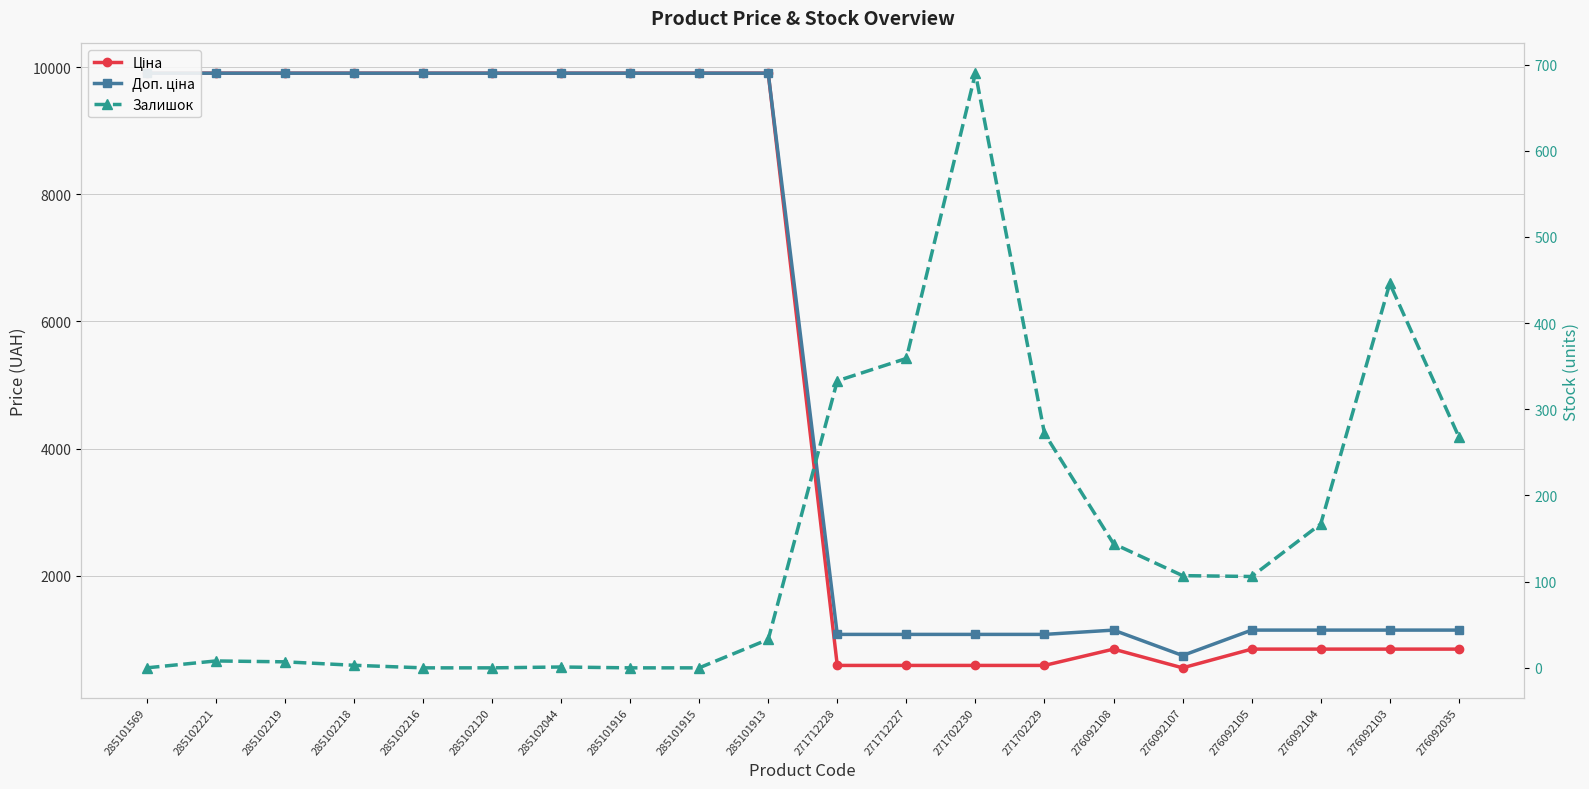

The value of Доп. ціна at 285102120 is 6617.0. True or false?

False